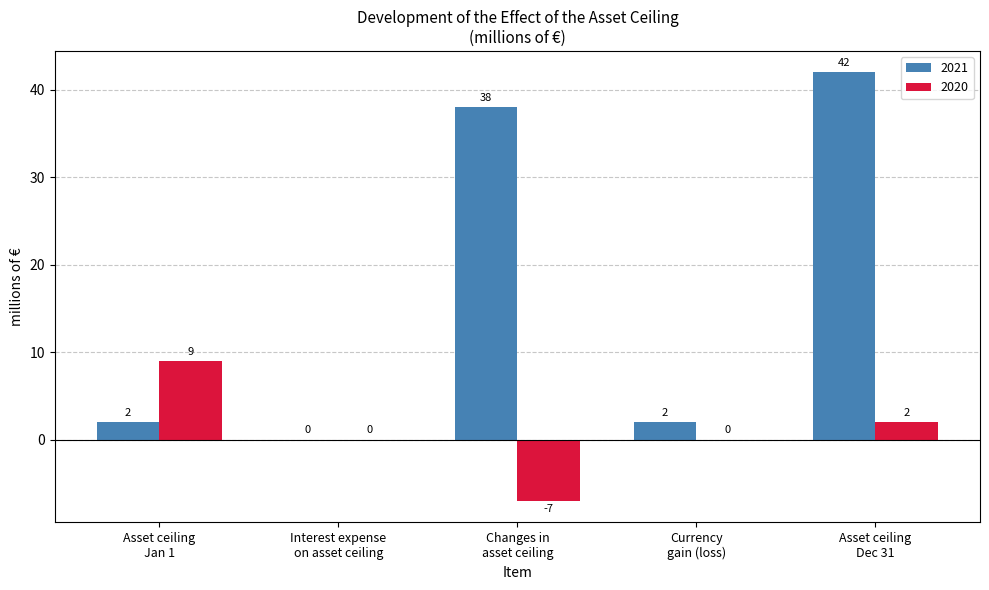

Which series has the largest total across all categories?

2021